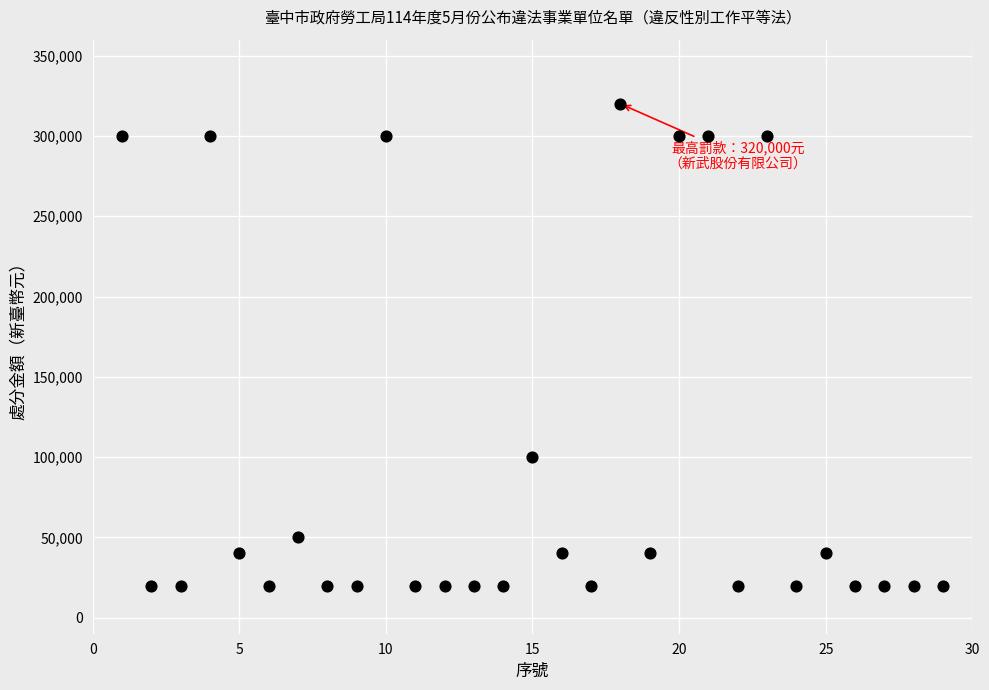

What is the range of Y values (max minus min)?

300000